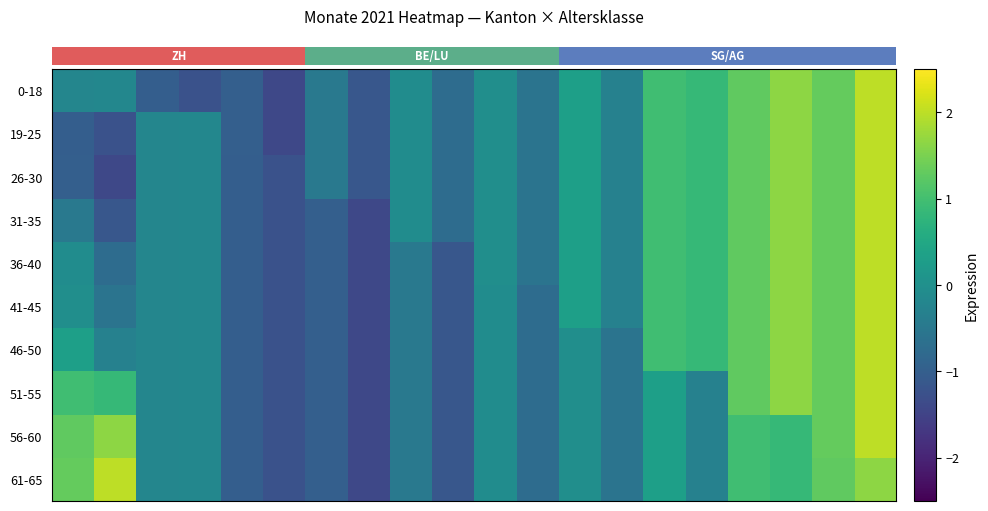

At which category is the sum across all series the highest?

19